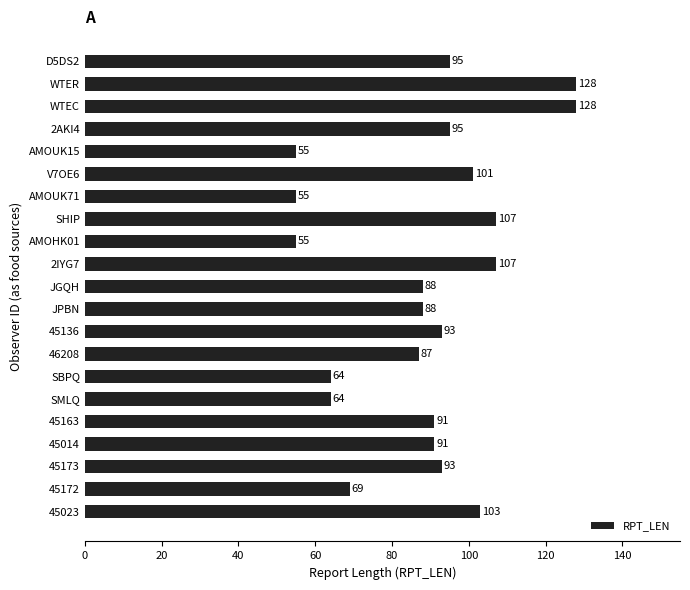

How many data points are less than 91?

9